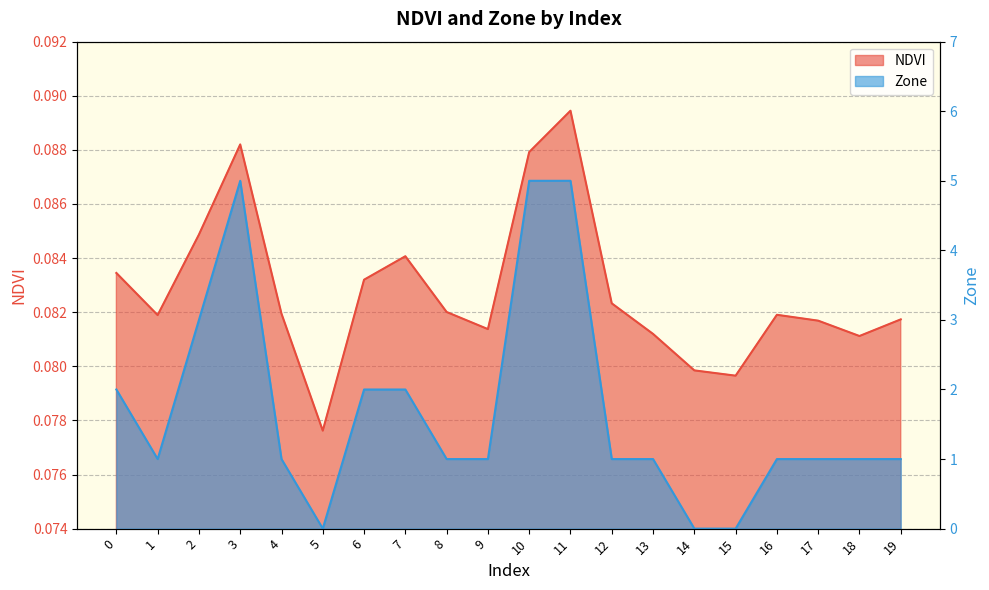

The value of Zone at 16 is 0.3. True or false?

False